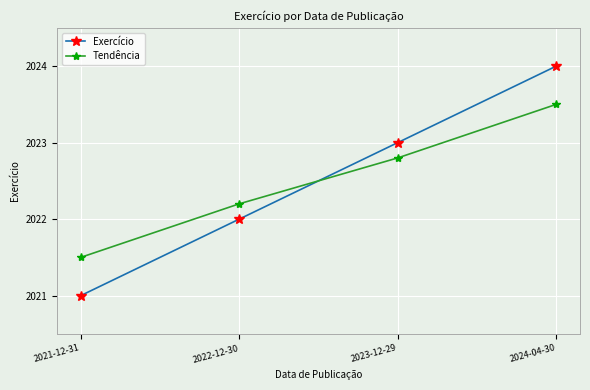

Which category has the lowest value across all series?

2021-12-31